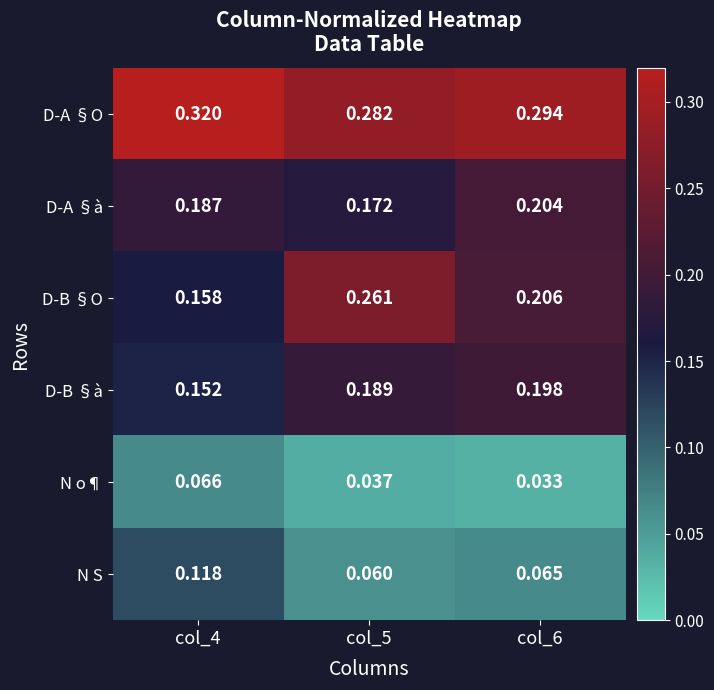

Rank the series at col_4 from highest to lowest value.

D-A §O, D-A §à, D-B §O, D-B §à, N S, N o¶